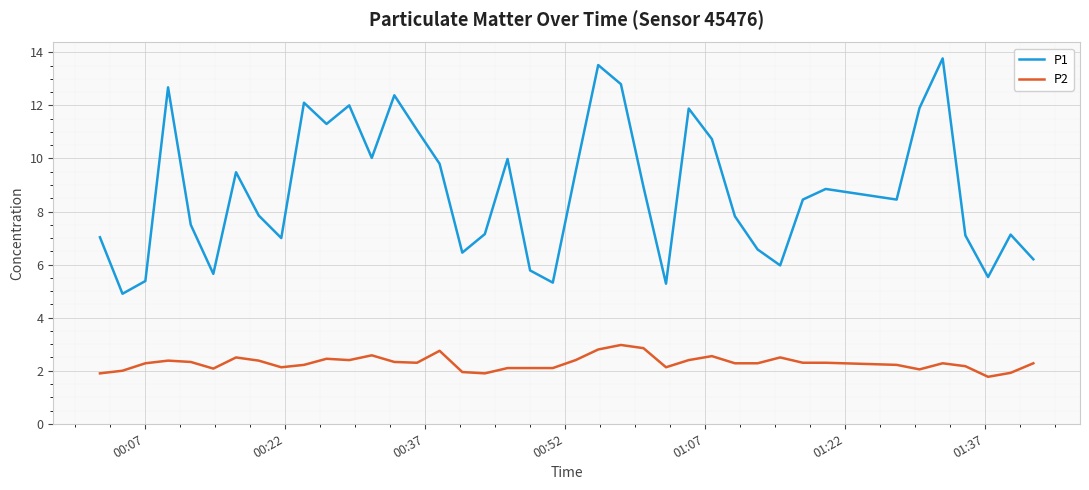

Which series has the widest spread of values?

P1